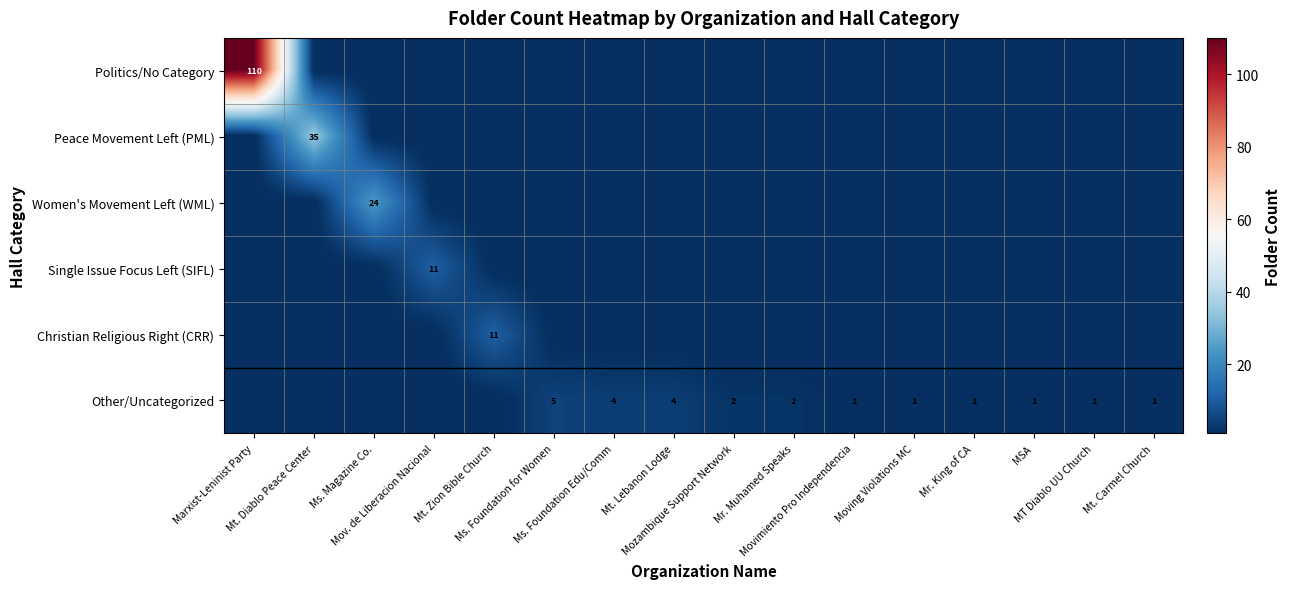

What value does the Politics/No Category series have at Marxist-Leninist Party, to the nearest 10?

110